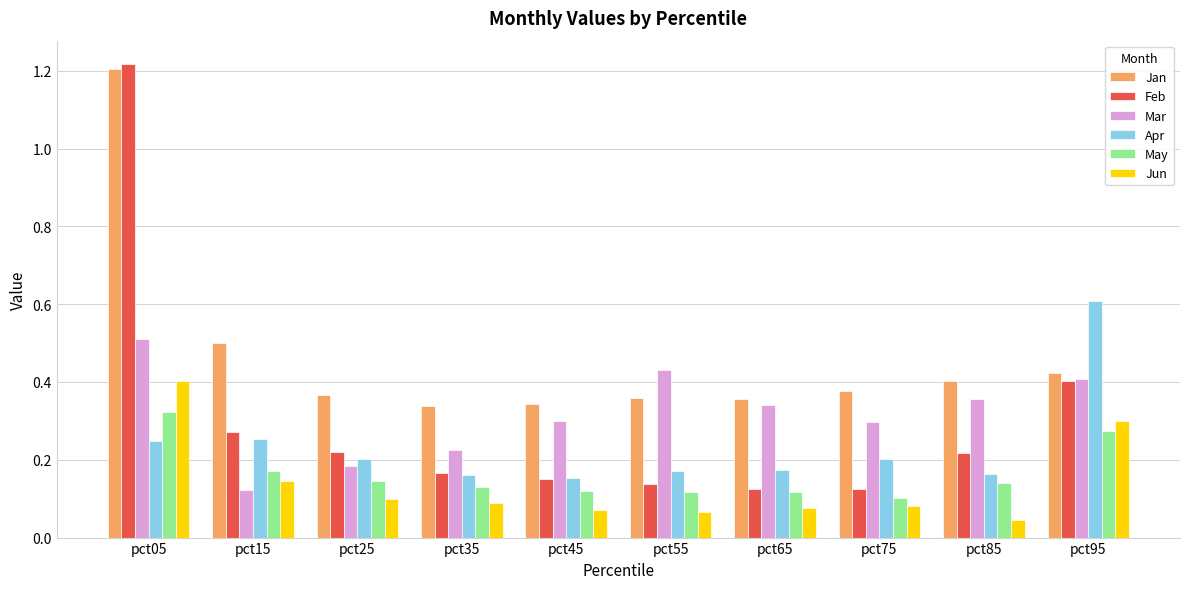

Which label corresponds to the largest value in the chart?

pct05